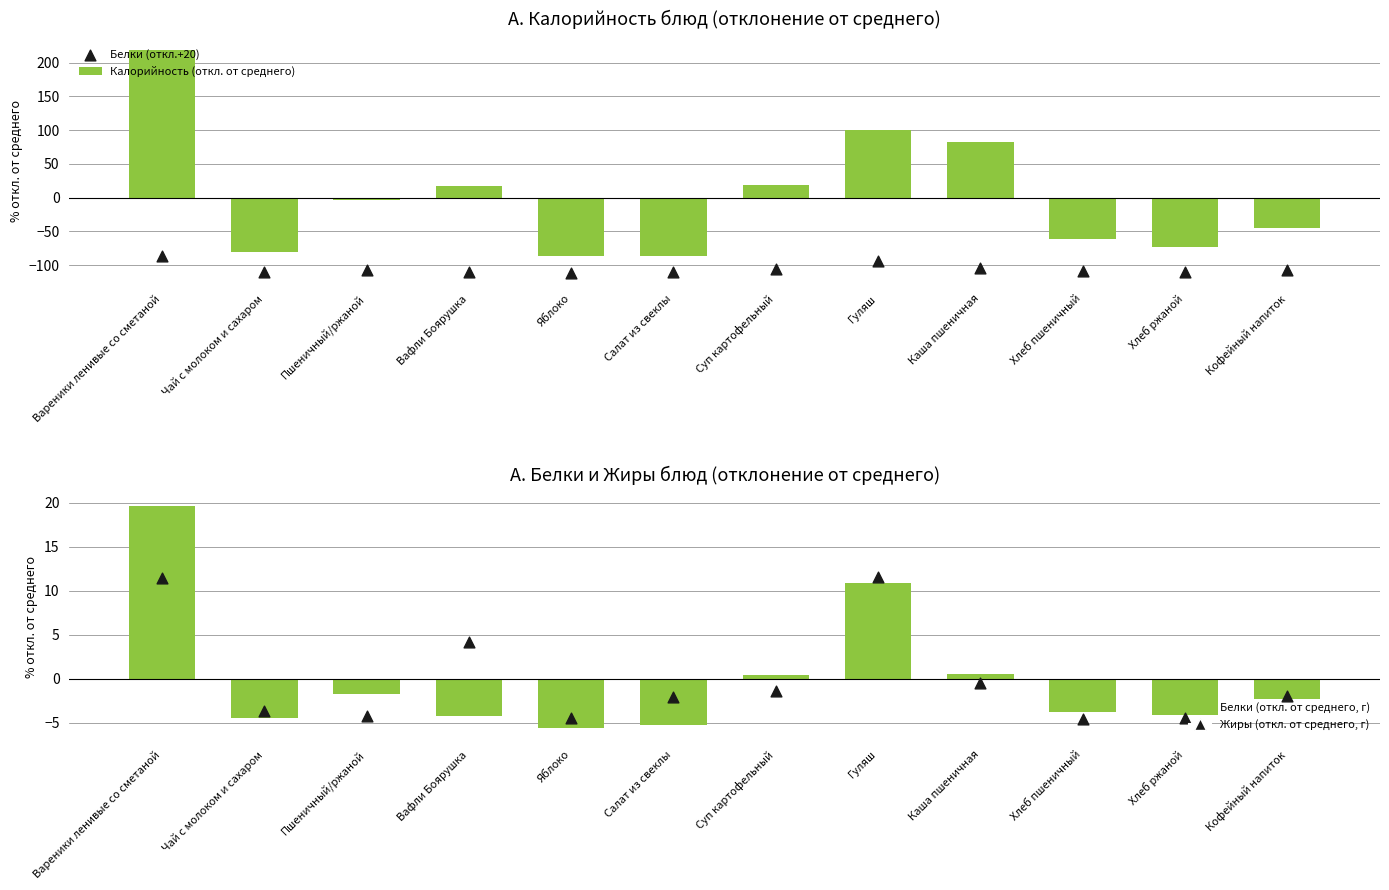

What is the total value across all series at Суп картофельный?

-87.7